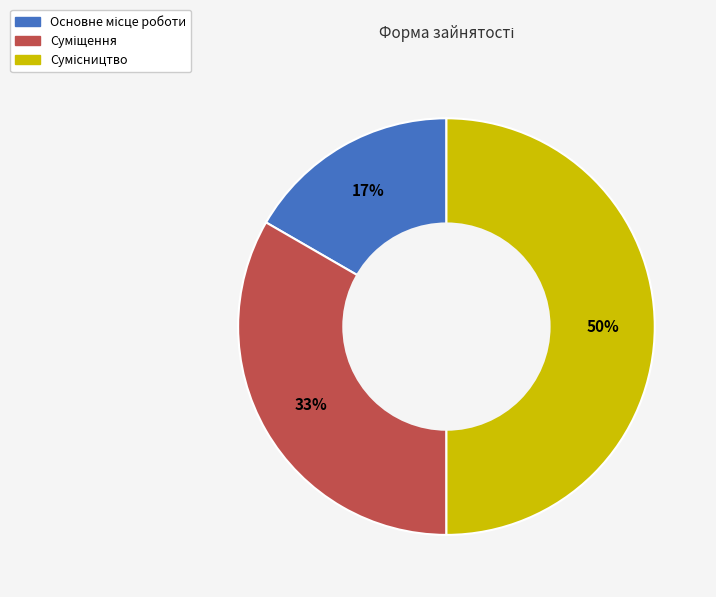

To the nearest percent, what is the difference between the largest and smallest slice percentages?

33%